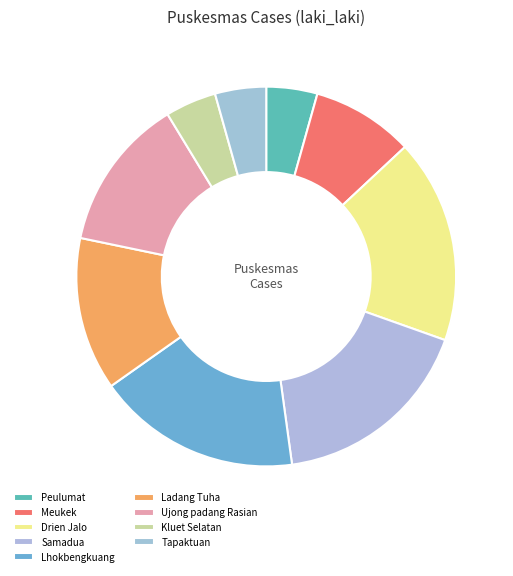

Between Ladang Tuha and Samadua, which is larger?

Samadua